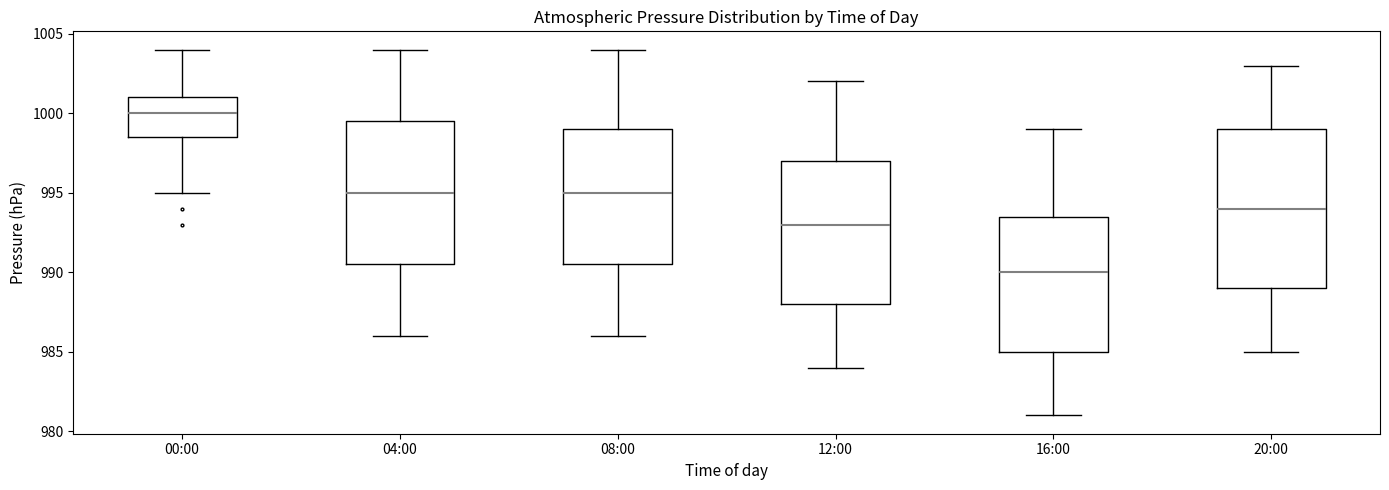

Which box's median line is the lowest?

16:00